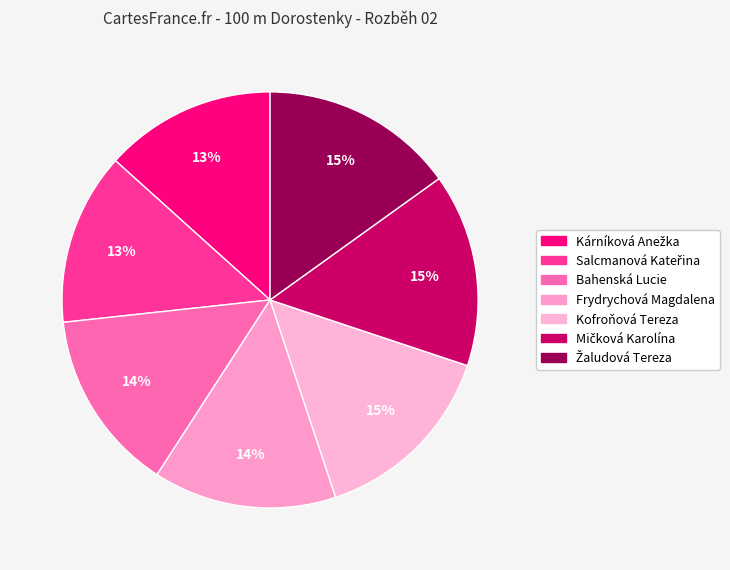

What is the smallest slice in the pie chart?

Kárníková Anežka